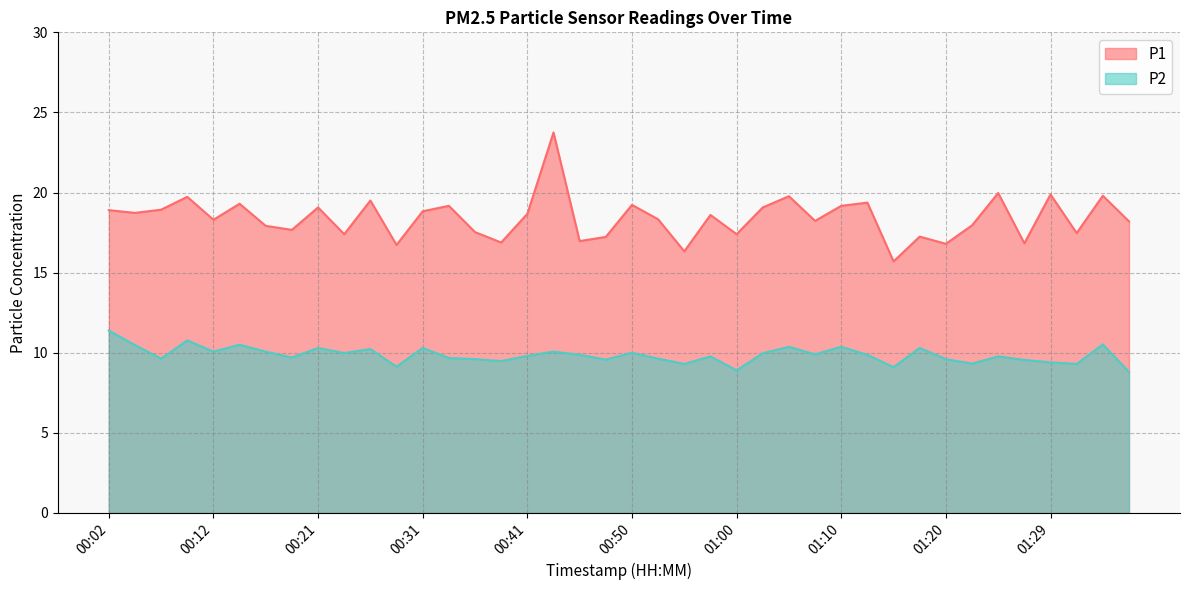

Which has a higher value, 00:16 or 00:21?

00:21